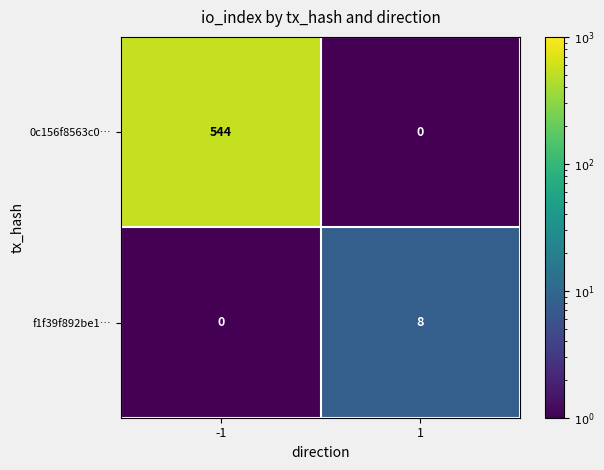

The 0c156f8563c0… series shows 544 at -1. True or false?

True